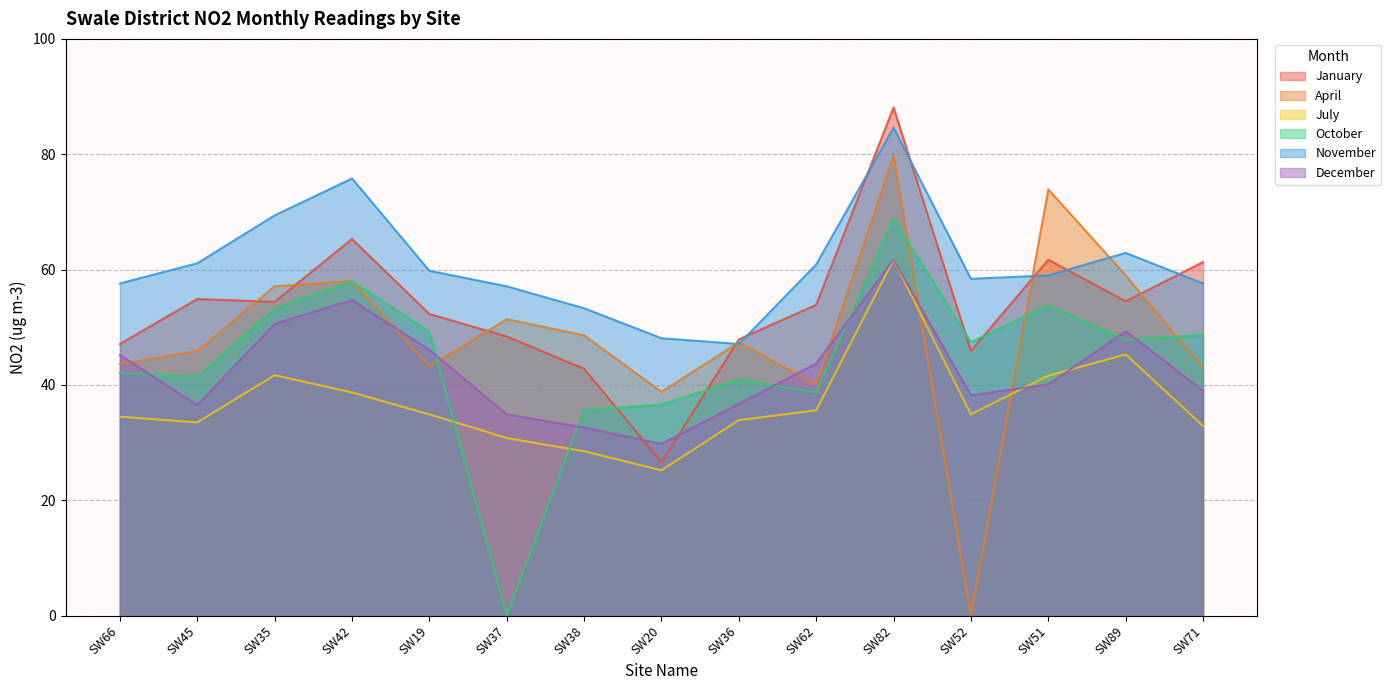

True or false: April and January cross at least once.

True